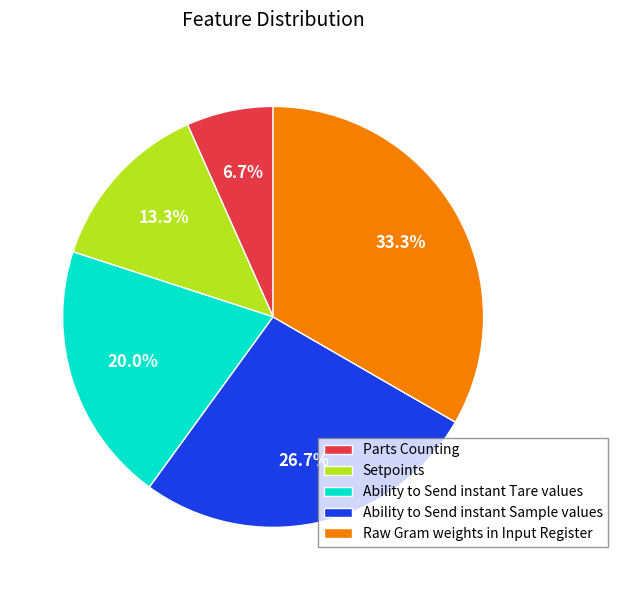

What percentage is NOT represented by Parts Counting?

93.3%